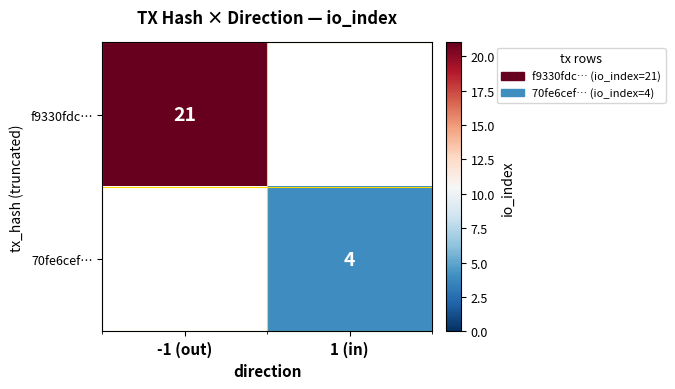

At how many categories does at least one series exceed 20?

1